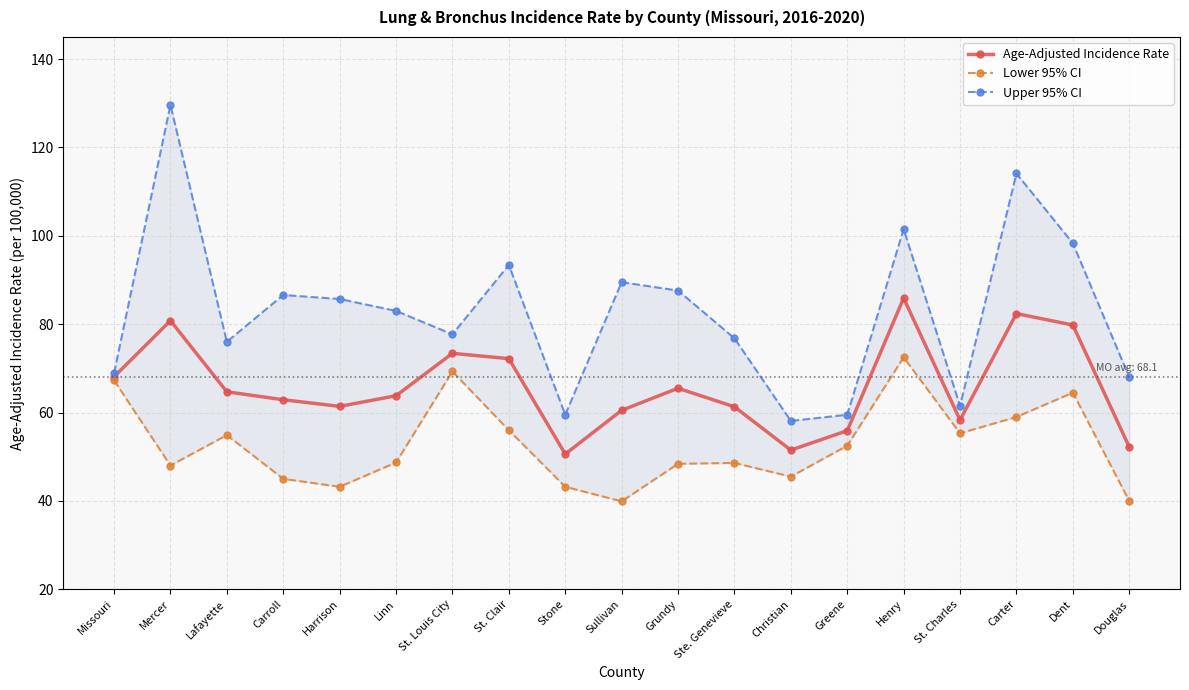

What is the label of the 12th point from the left?

Ste. Genevieve